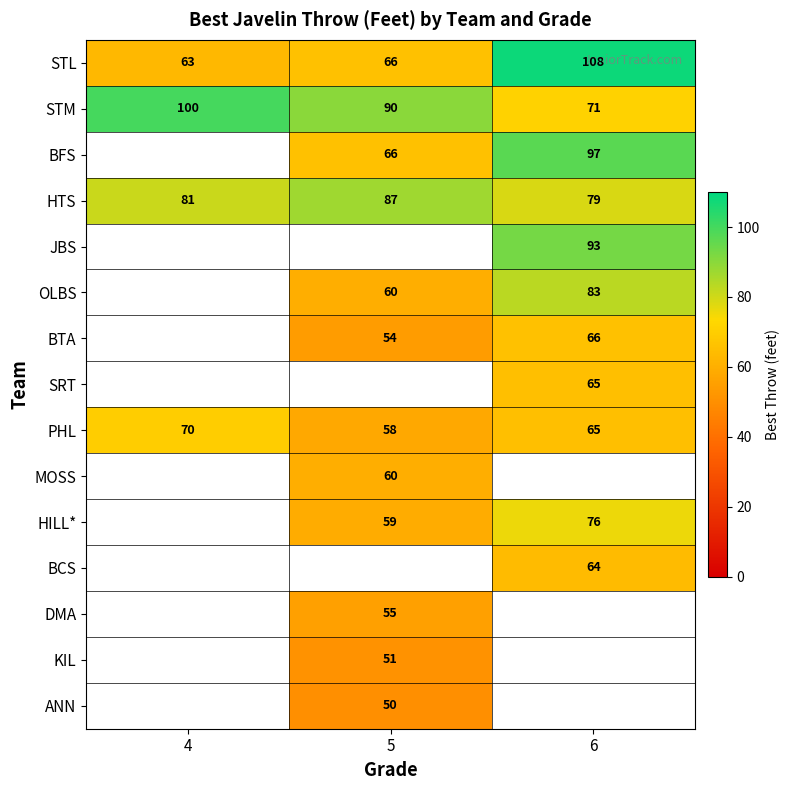

Which category has the highest value across all series?

6